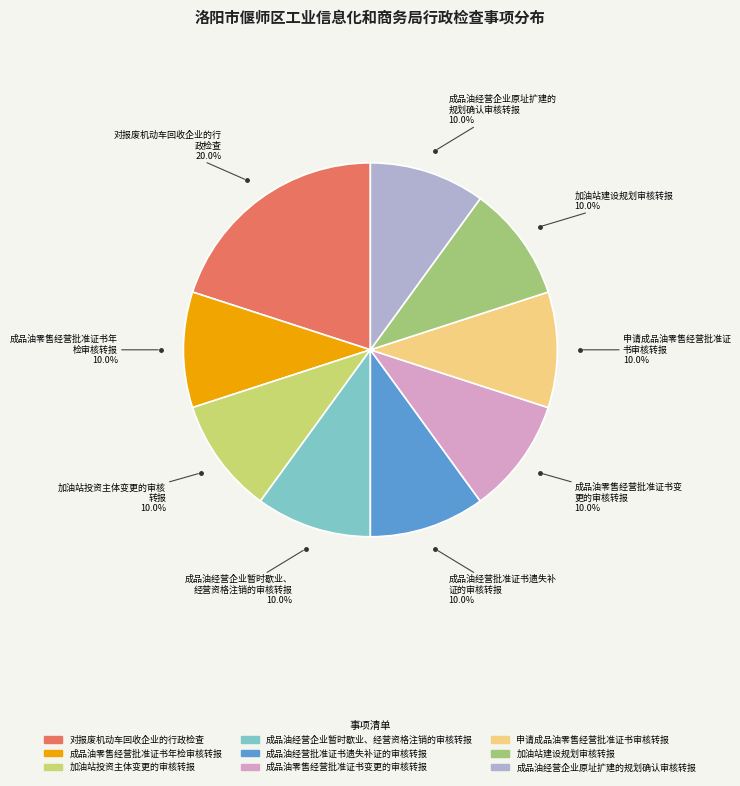

How many segments does this pie chart have?

9